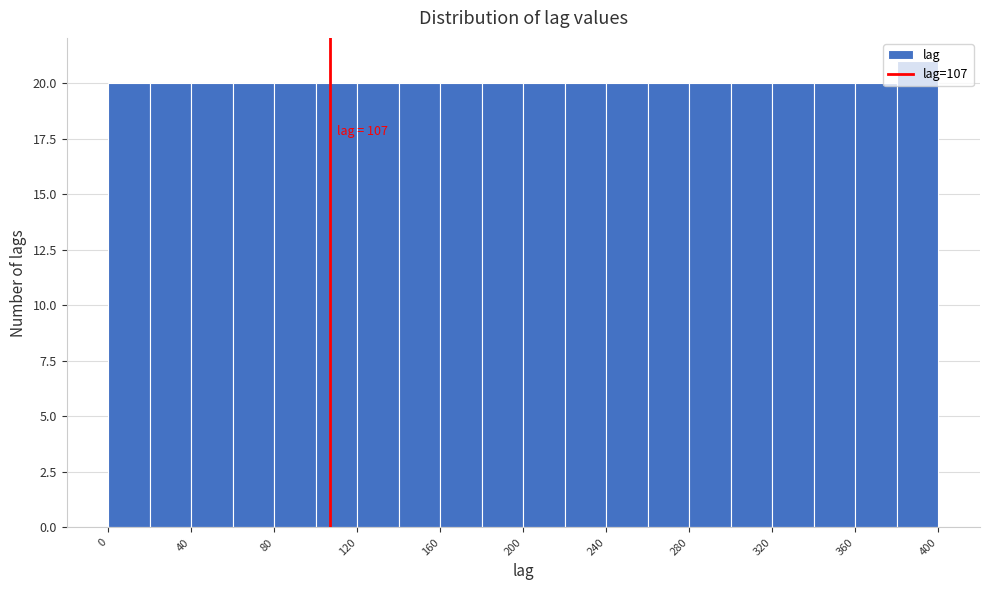

Which range on the x-axis has the tallest bar?

380 to 400